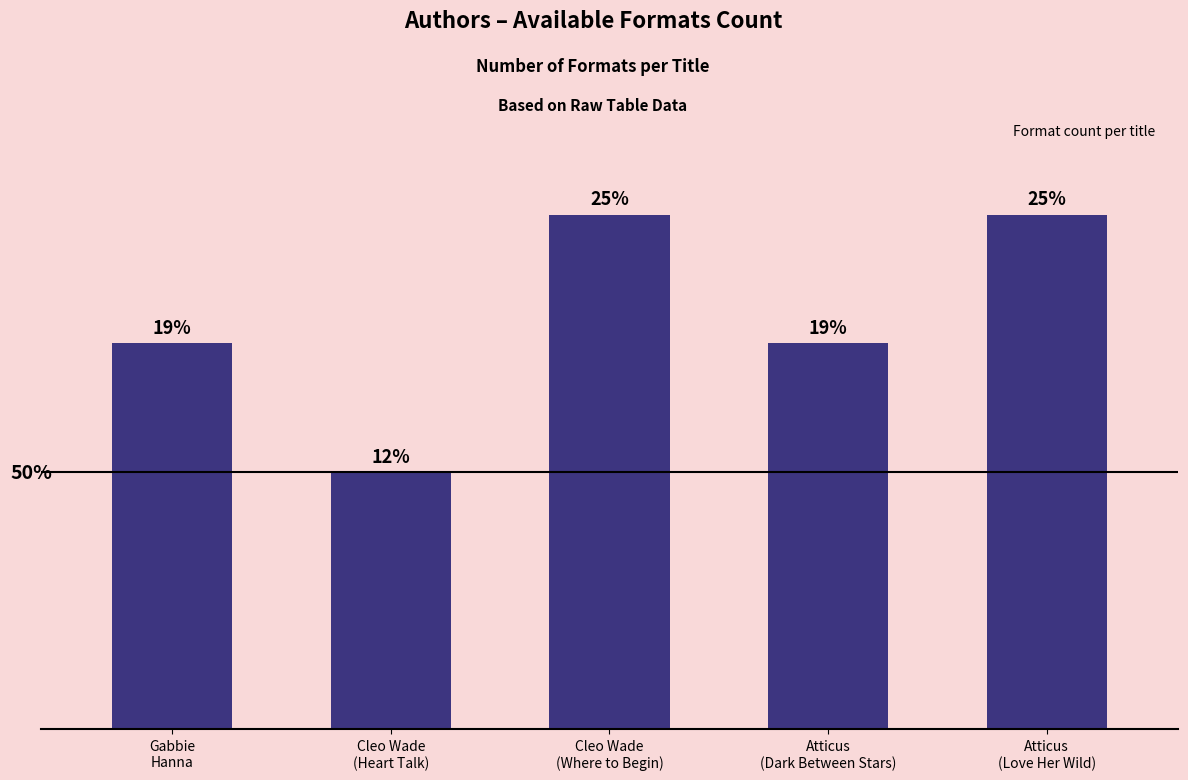

Is it true that the value at Atticus
(Dark Between Stars) is 3?

True